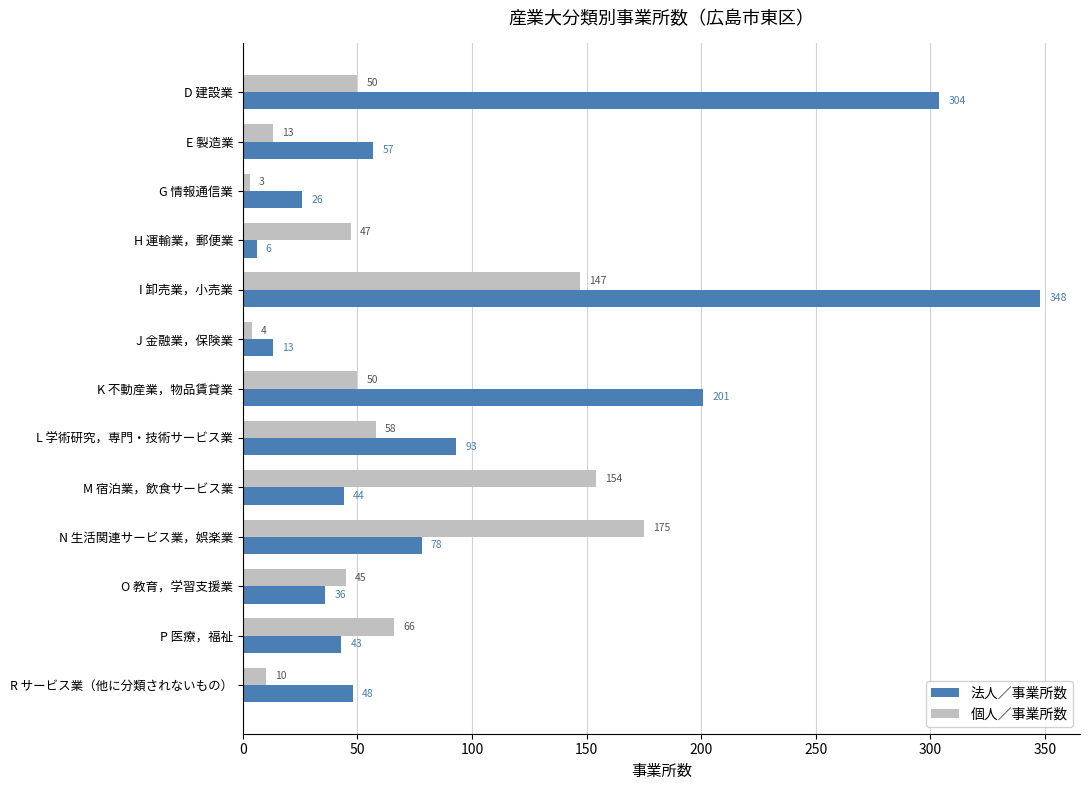

What is the sum of all 法人／事業所数 values?

1297